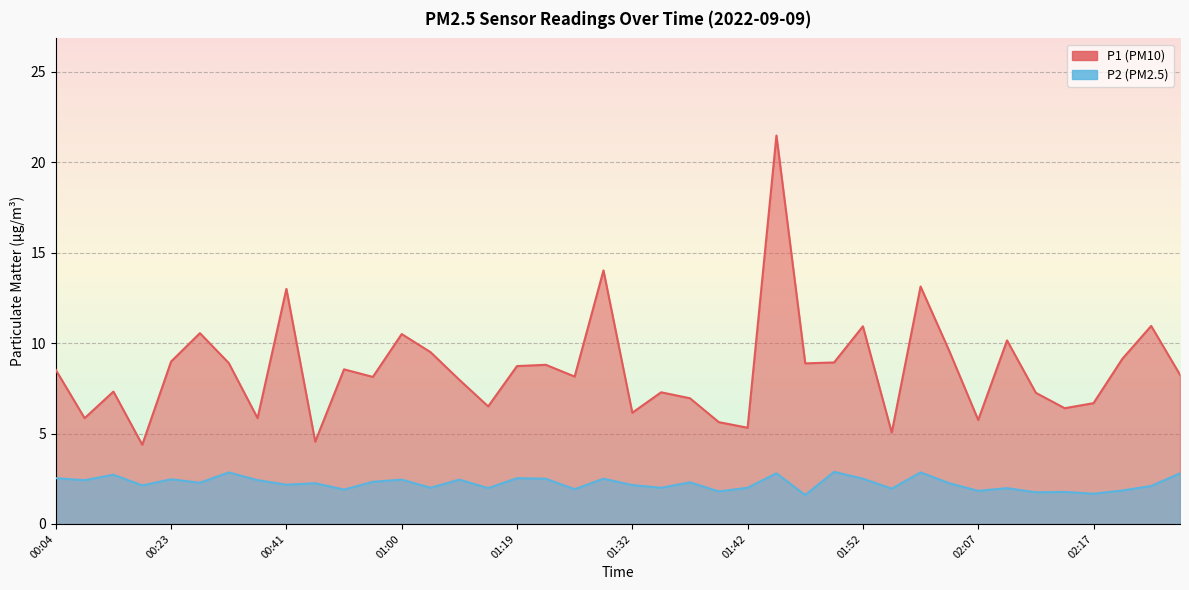

Reading right to left, extract all data points from this chart.

P1: 02:25=8.2	02:22=10.9	02:20=9.1	02:17=6.7	02:15=6.4	02:12=7.2	02:10=10.2	02:07=5.8	02:00=9.6	01:57=13.1	01:55=5.0	01:52=10.9	01:50=8.9	01:47=8.9	01:45=21.5	01:42=5.3	01:40=5.6	01:37=7.0	01:35=7.3	01:32=6.2	01:30=14.0	01:27=8.2	01:22=8.8	01:19=8.7	01:16=6.5	01:14=8.0	01:11=9.5	01:00=10.5	00:57=8.1	00:55=8.6	00:44=4.5	00:41=13.0	00:36=5.8	00:31=8.9	00:26=10.6	00:23=9.0	00:21=4.4	00:18=7.3	00:07=5.8	00:04=8.5
P2: 02:25=2.8	02:22=2.1	02:20=1.9	02:17=1.7	02:15=1.8	02:12=1.8	02:10=2.0	02:07=1.8	02:00=2.2	01:57=2.9	01:55=1.9	01:52=2.5	01:50=2.9	01:47=1.6	01:45=2.8	01:42=2.0	01:40=1.8	01:37=2.3	01:35=2.0	01:32=2.1	01:30=2.5	01:27=1.9	01:22=2.5	01:19=2.5	01:16=2.0	01:14=2.5	01:11=2.0	01:00=2.5	00:57=2.3	00:55=1.9	00:44=2.2	00:41=2.2	00:36=2.4	00:31=2.9	00:26=2.3	00:23=2.5	00:21=2.1	00:18=2.7	00:07=2.4	00:04=2.5